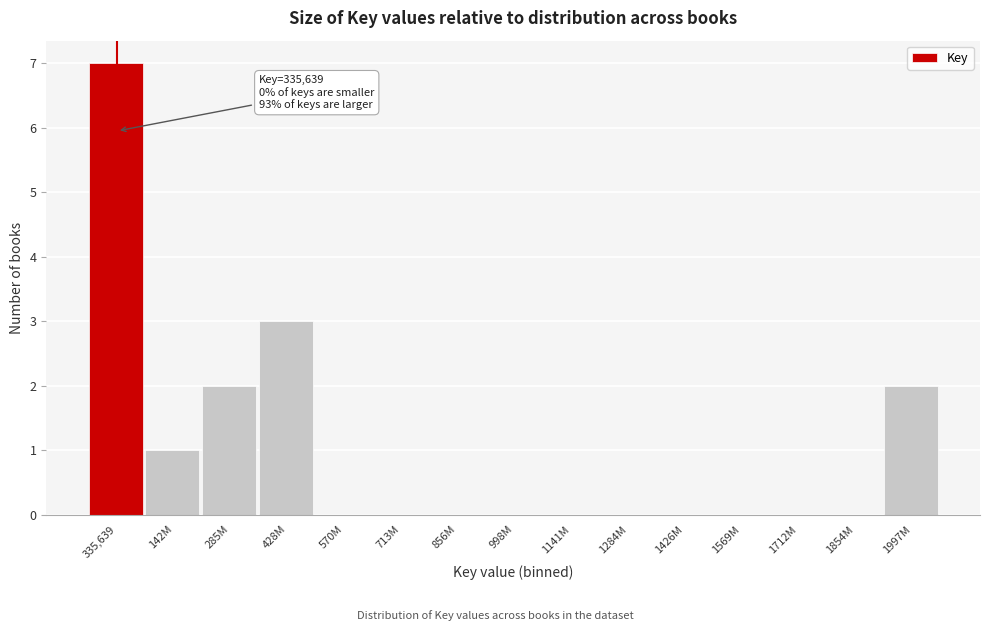

Reading left to right, what are all the values shown in this chart?

335,639=7	142M=1	285M=2	428M=3	570M=0	713M=0	856M=0	998M=0	1141M=0	1284M=0	1426M=0	1569M=0	1712M=0	1854M=0	1997M=2